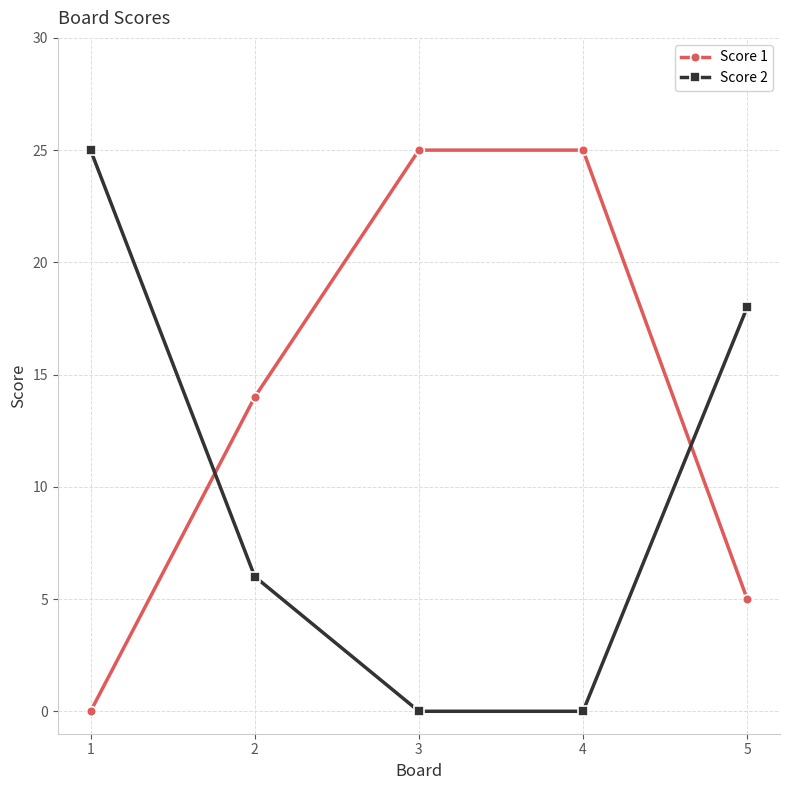

Reading right to left, transcribe all the data shown in this chart.

Score 1: 5	25	25	14	0
Score 2: 18	0	0	6	25